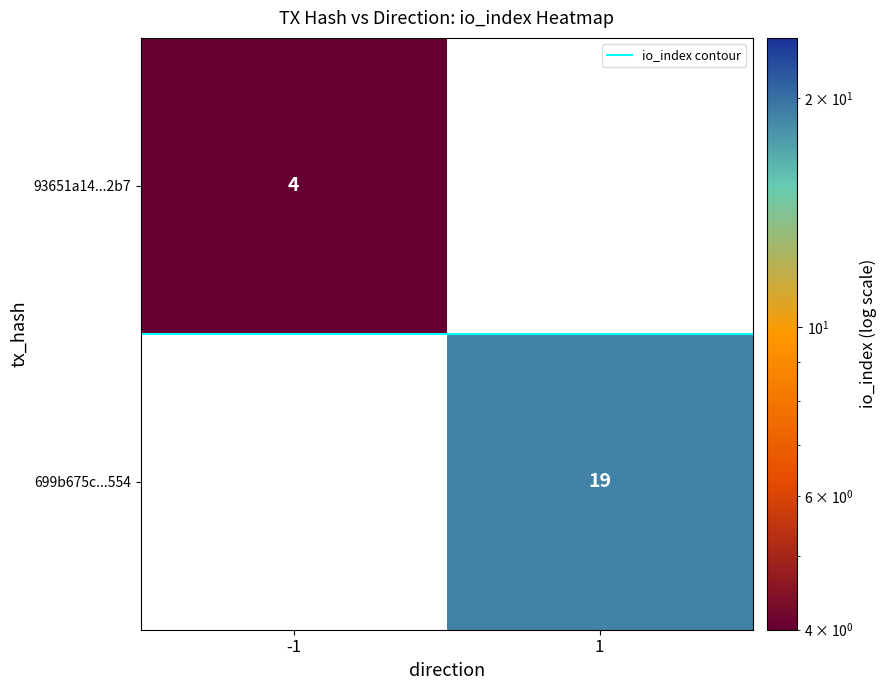

How many values in 93651a14...2b7 are above zero?

1